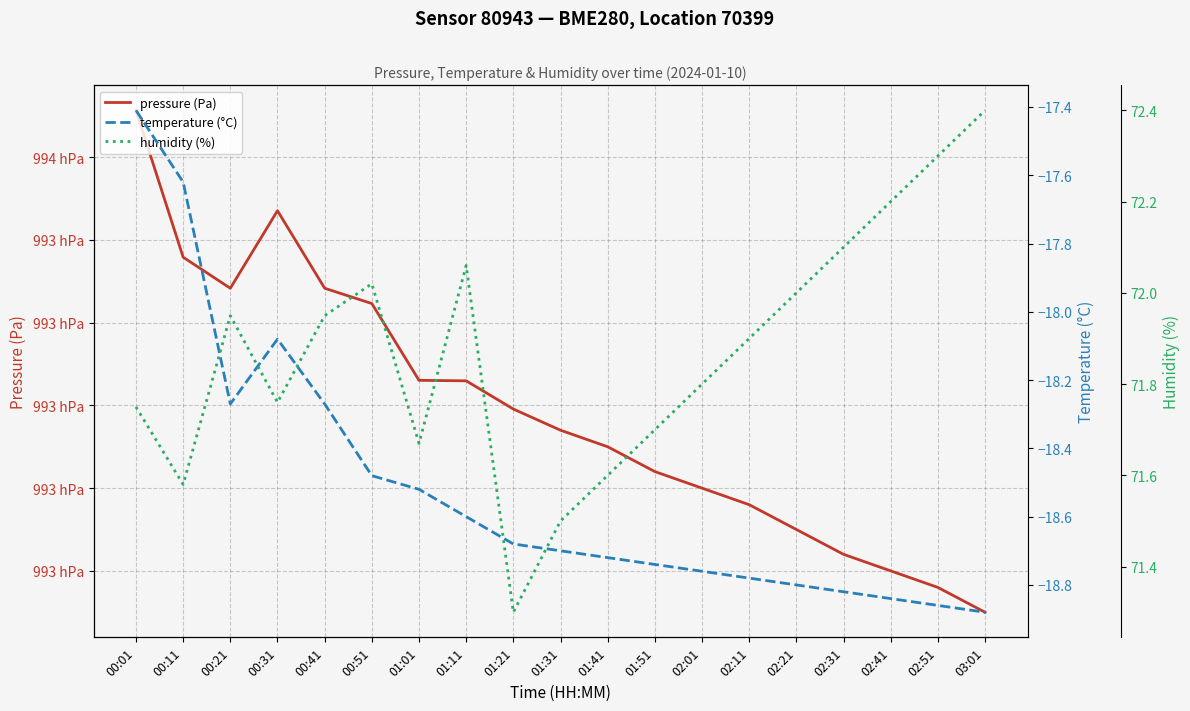

How many lines are shown in the chart?

3